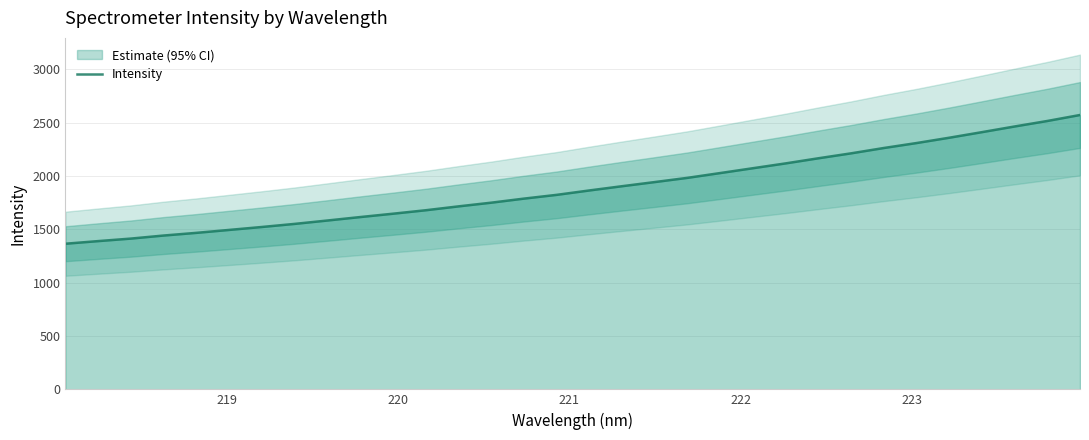

How many values exceed 1864?

16